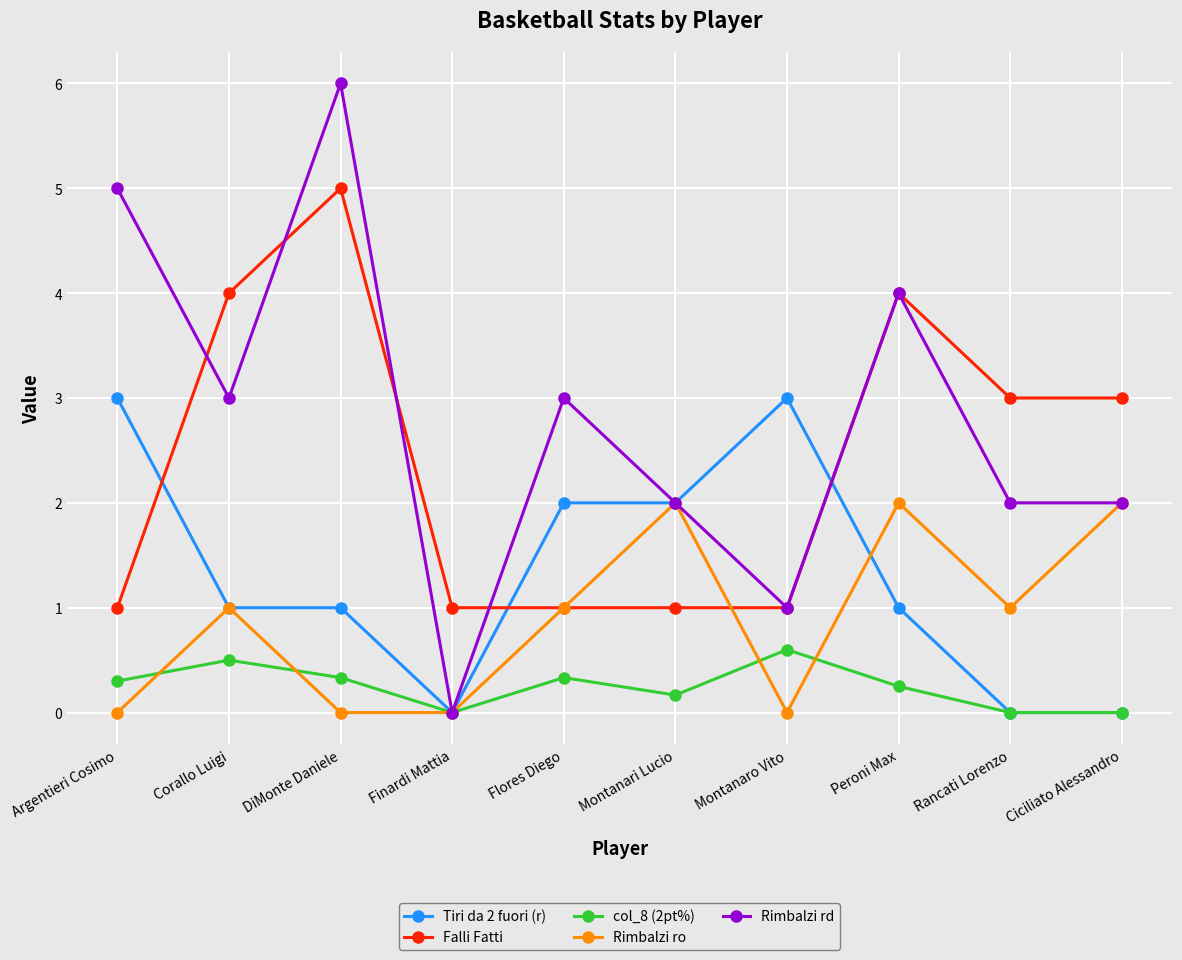

What is the value of the col_8 (2pt%) point at the 5th from the left?

0.3